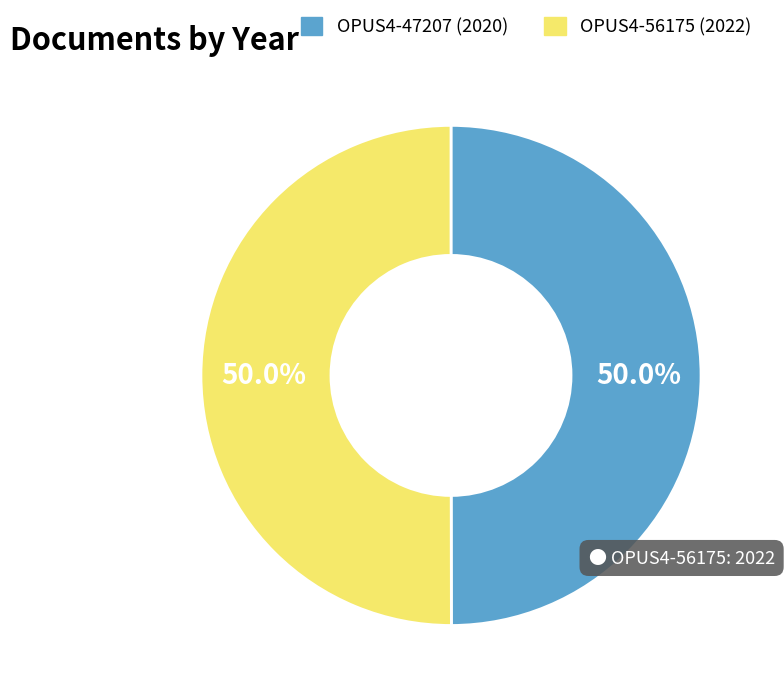

Approximately how many times larger is the value at OPUS4-47207 compared to OPUS4-56175?

1.0